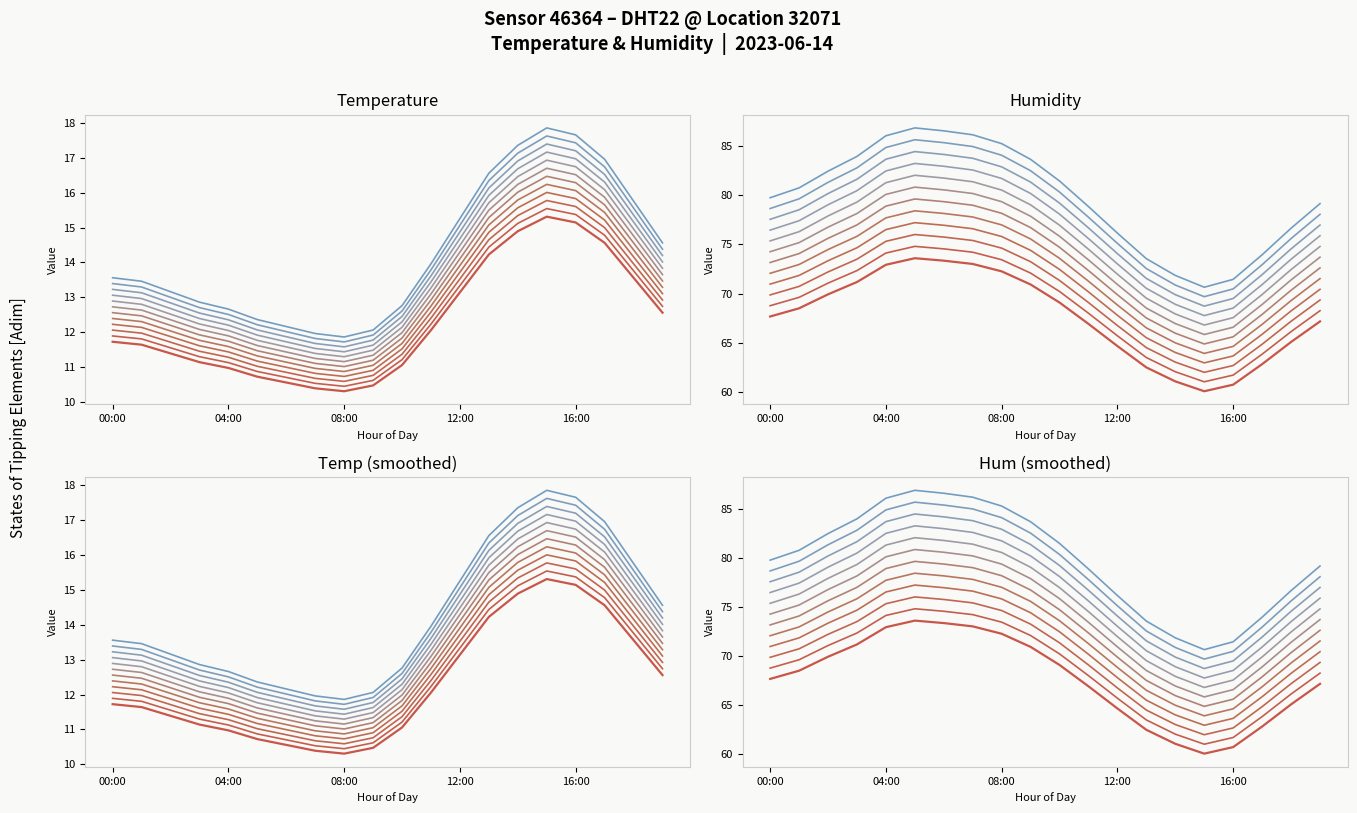

Which series has the largest total across all categories?

humidity